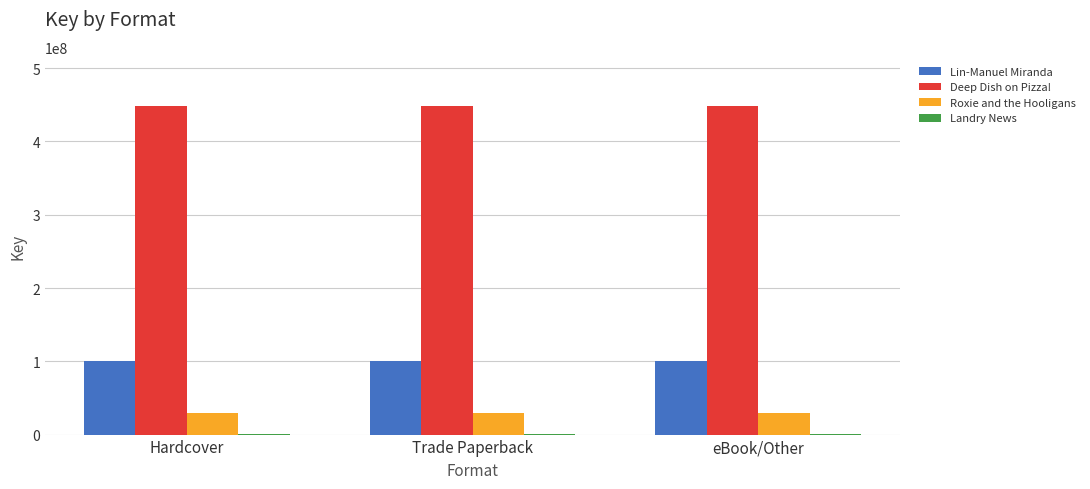

Which series has the largest total across all categories?

Deep Dish on Pizza!